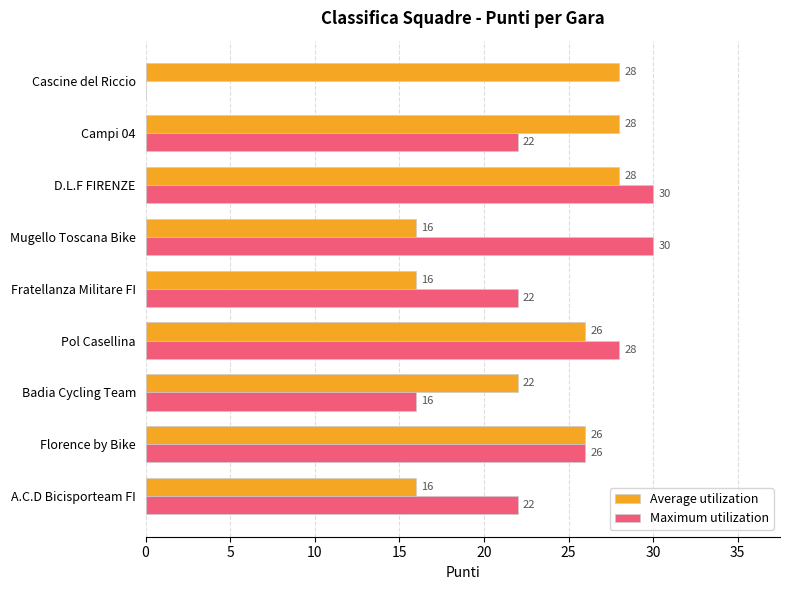

The Maximum utilization series shows 16 at Badia Cycling Team. True or false?

True